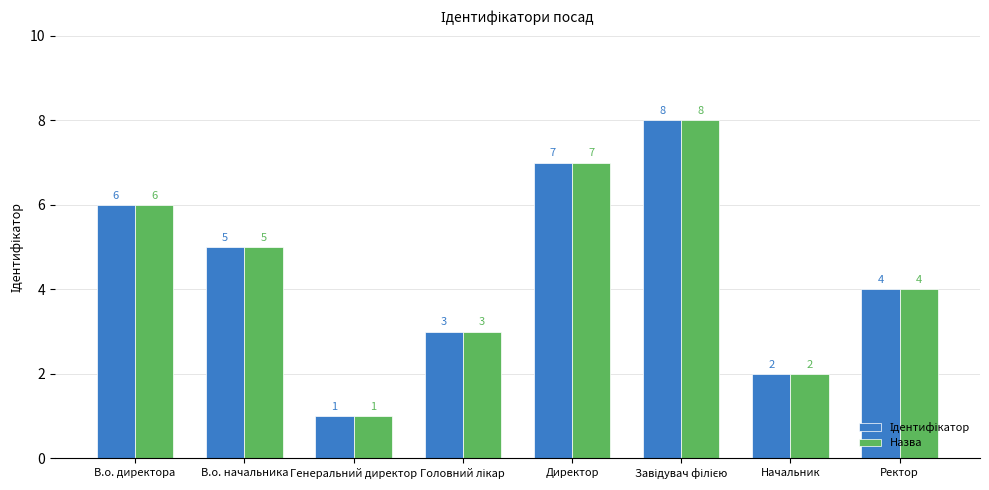

Where does the Назва series first go above 5?

В.о. директора